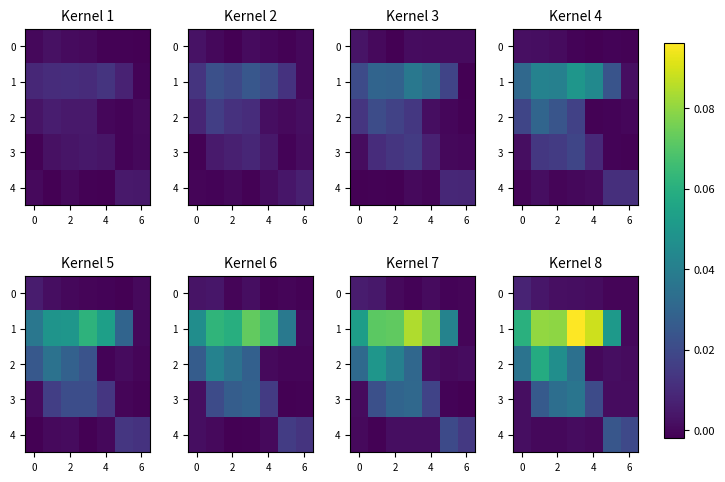

What is the total value across all series at 4?

0.1